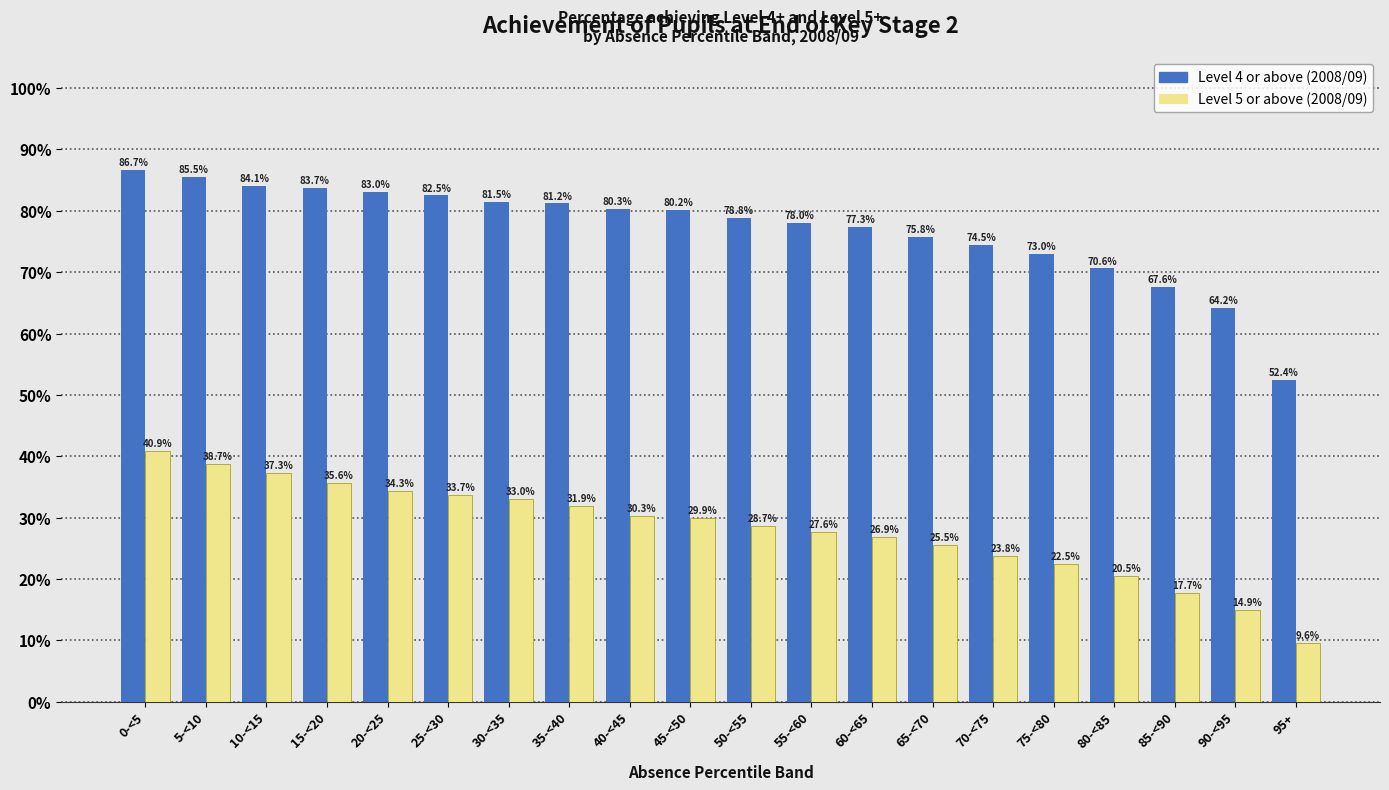

Reading left to right, list all the values displayed in this chart.

Level 4 or above (2008/09): 86.7	85.5	84.1	83.7	83.0	82.5	81.5	81.2	80.3	80.2	78.8	78.0	77.3	75.8	74.5	73.0	70.6	67.6	64.2	52.4
Level 5 or above (2008/09): 40.9	38.7	37.3	35.6	34.3	33.7	33.0	31.9	30.3	29.9	28.7	27.6	26.9	25.5	23.8	22.5	20.5	17.7	14.9	9.6